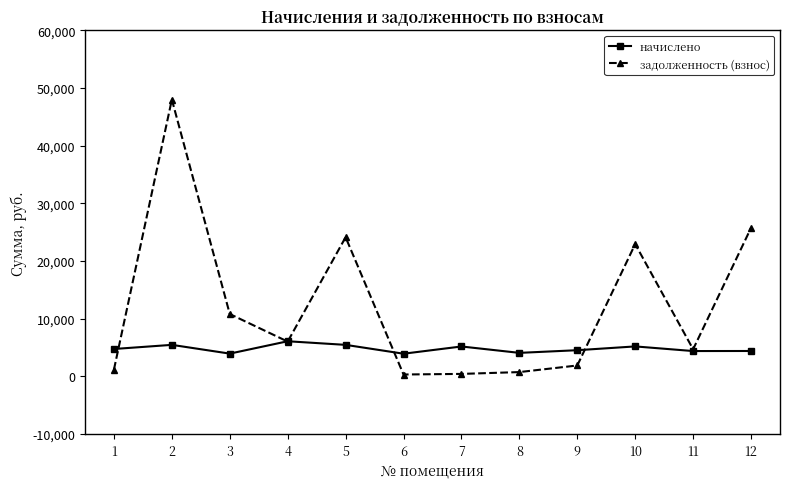

At which category does начислено reach its first local peak?

2